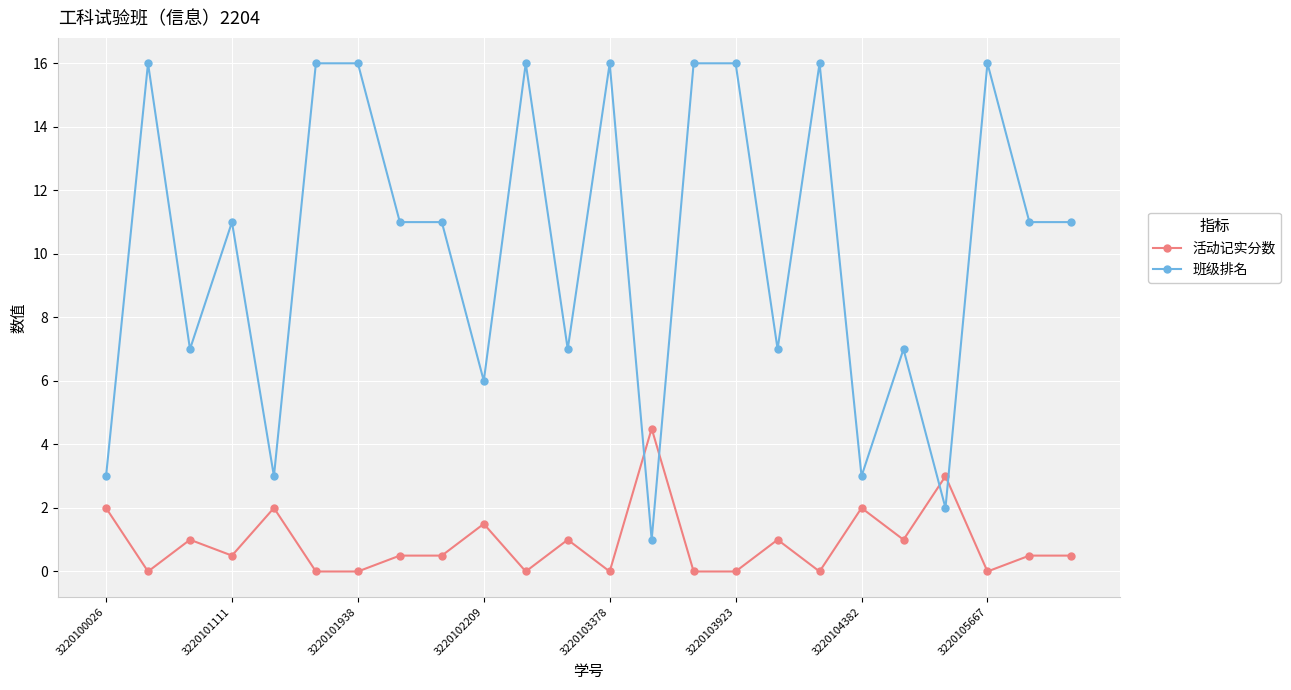

What is the value of the 班级排名 point at the 2nd from the left?

16.0